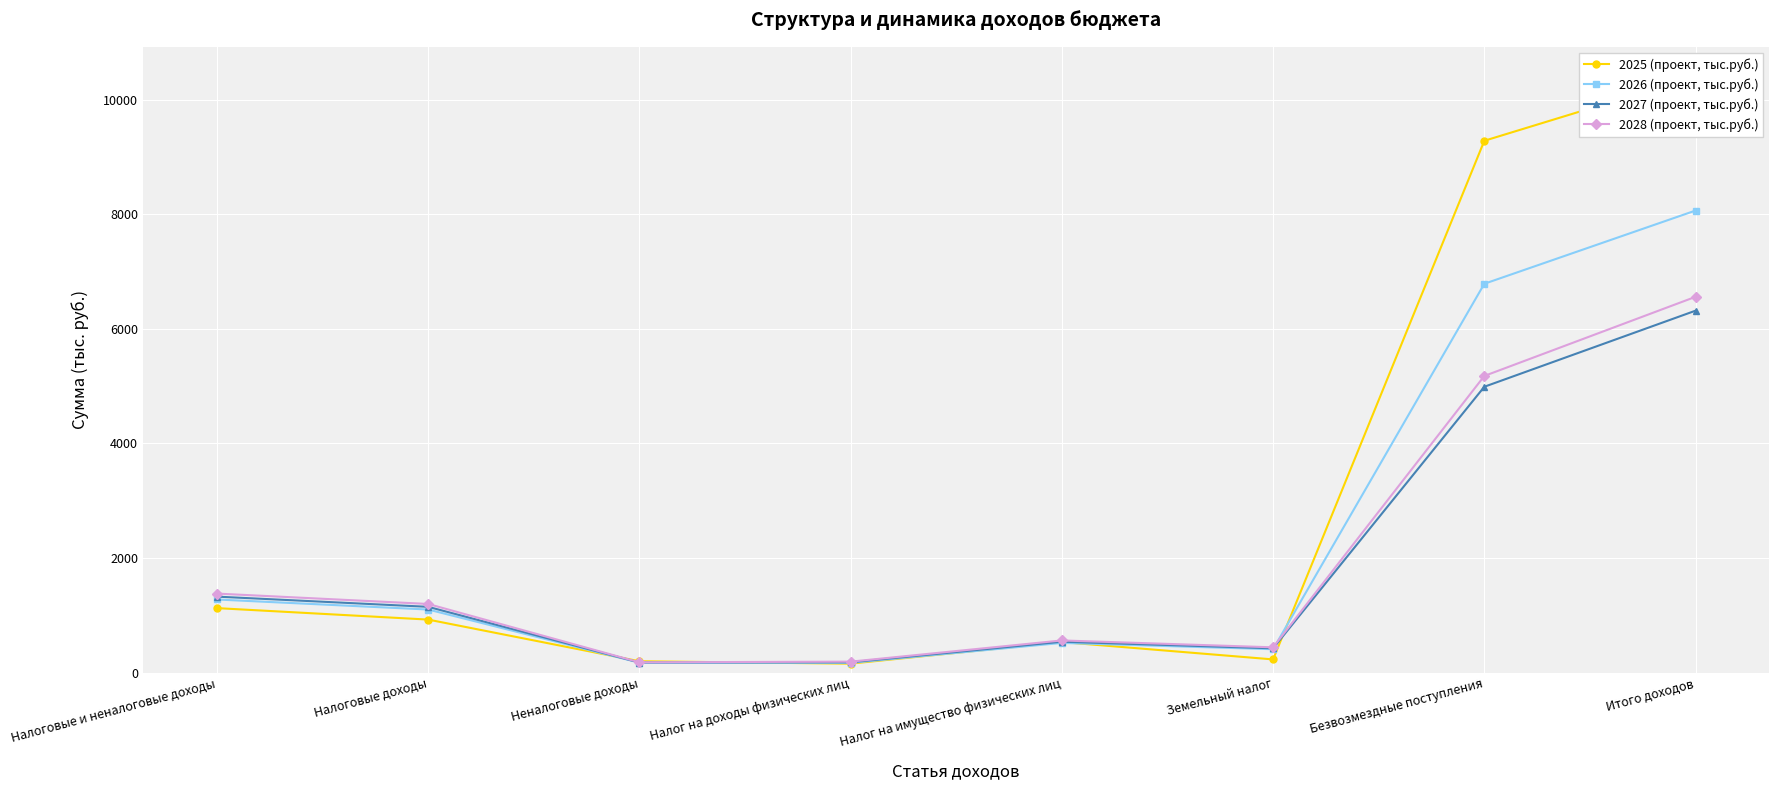

At which category is the sum across all series the highest?

Итого доходов